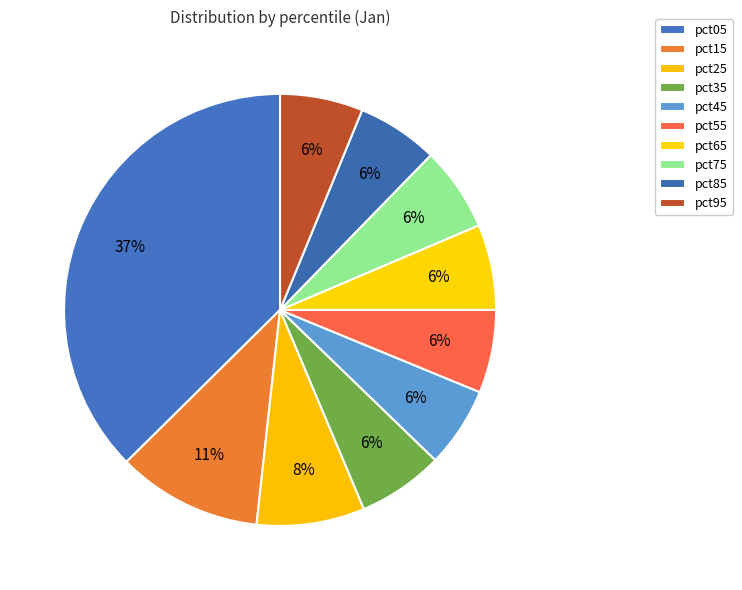

Do pct45 and pct05 together represent more than half of the pie?

No